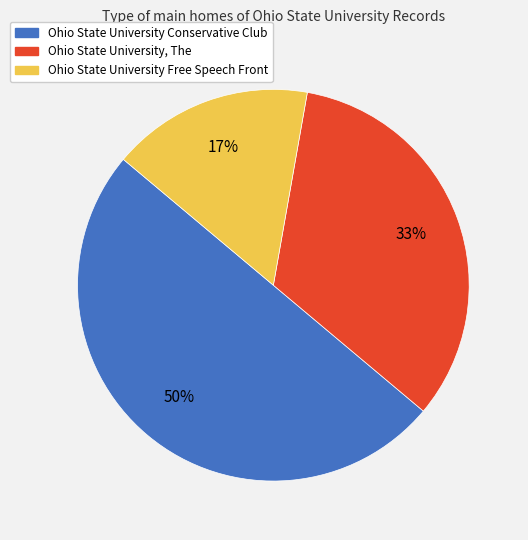

Which has a higher value, Ohio State University Conservative Club or Ohio State University Free Speech Front?

Ohio State University Conservative Club